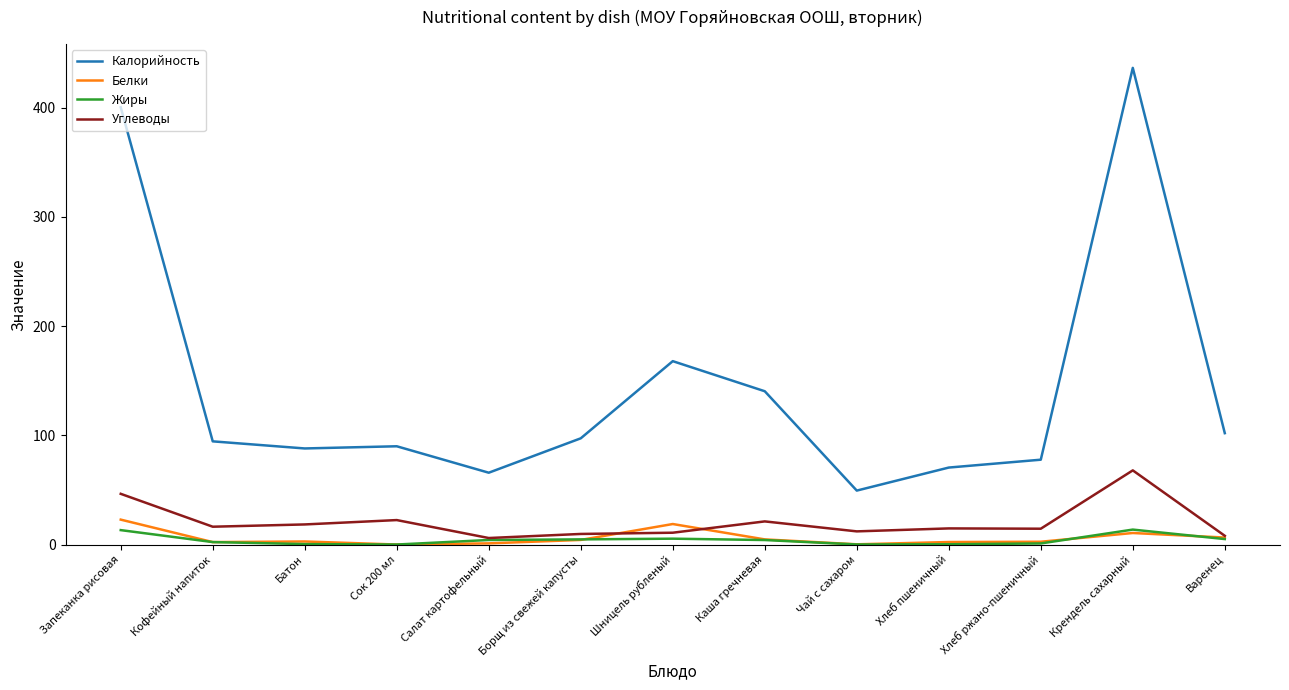

True or false: Калорийность and Белки intersect in this chart.

False